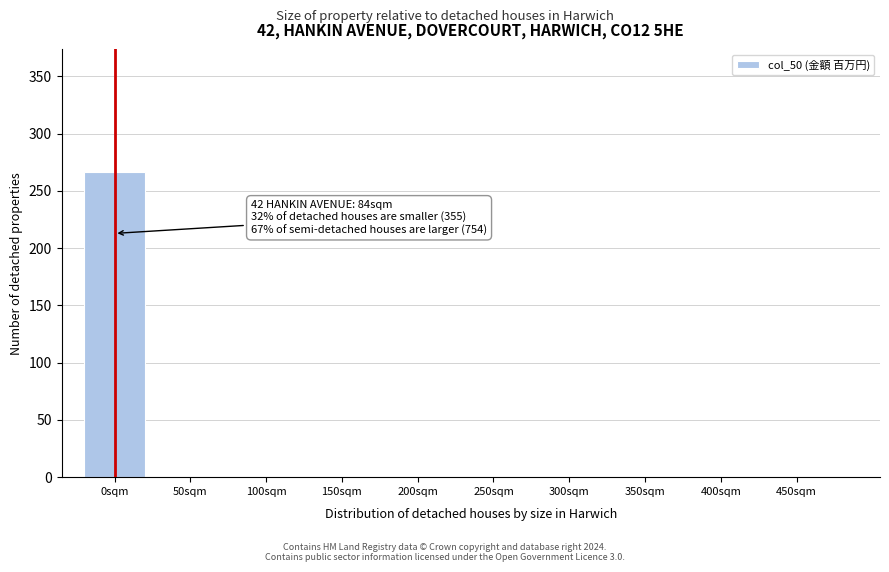

Reading left to right, list all the values displayed in this chart.

0sqm=266	50sqm=0	100sqm=0	150sqm=0	200sqm=0	250sqm=0	300sqm=0	350sqm=0	400sqm=0	450sqm=0